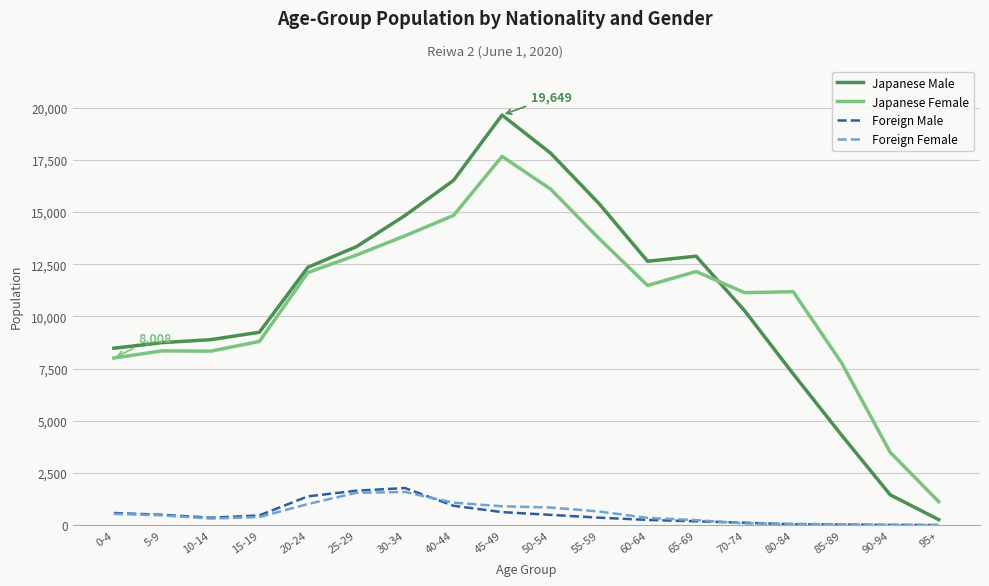

True or false: Japanese Female and Foreign Male cross at least once.

False